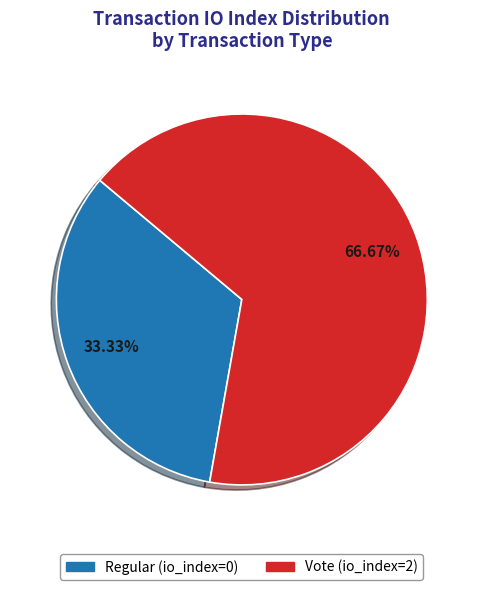

Which slice represents more than half of the pie?

Vote (io_index=2)